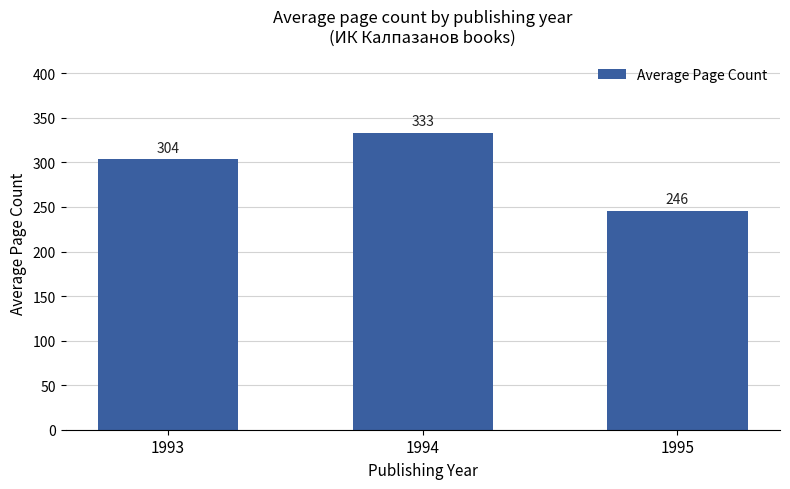

How many bars are there in total?

3